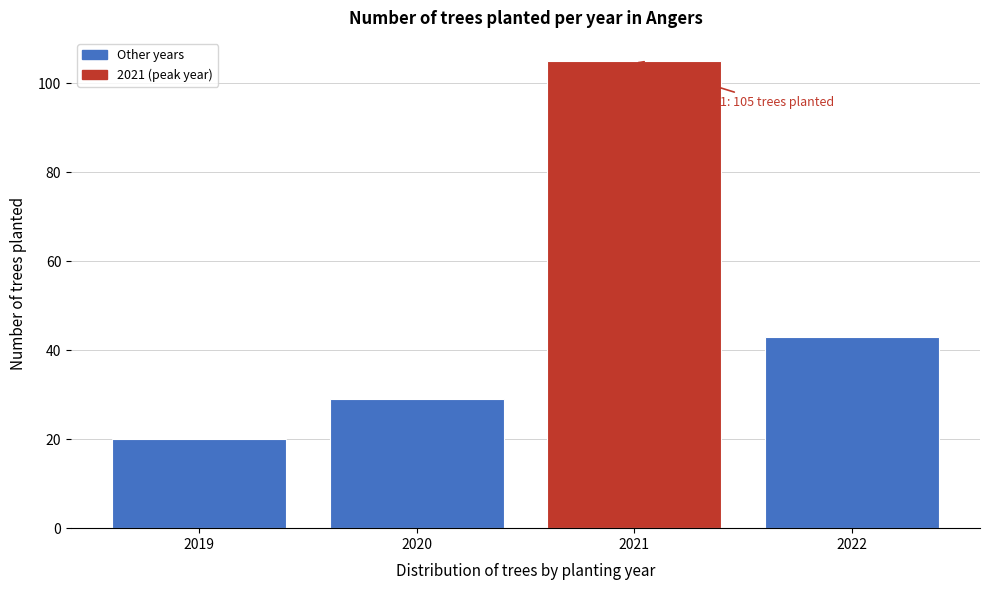

Reading left to right, extract all data points from this chart.

2019=20	2020=29	2021=105	2022=43